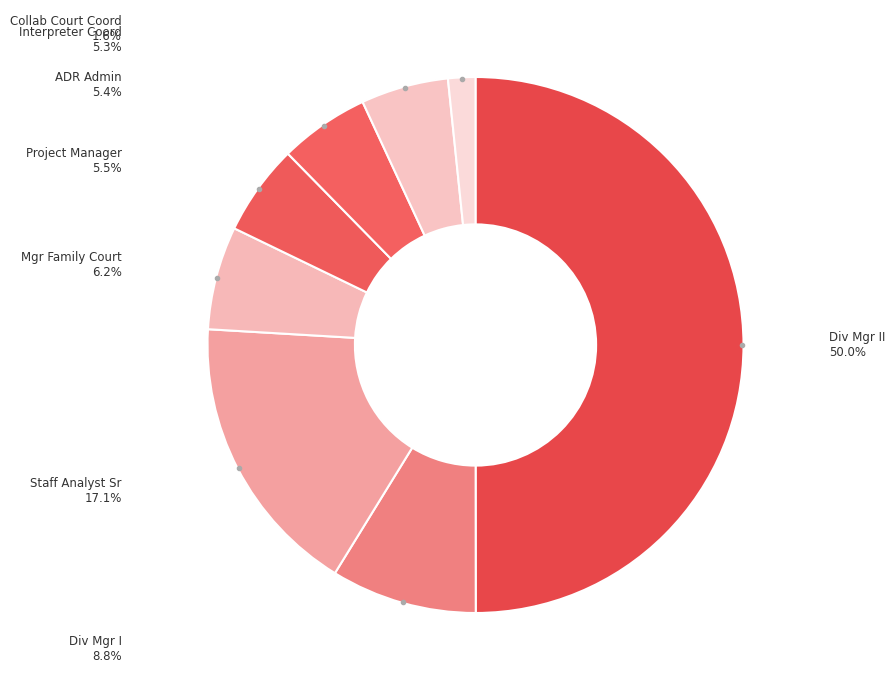

Which slice is the largest?

Division Manager II